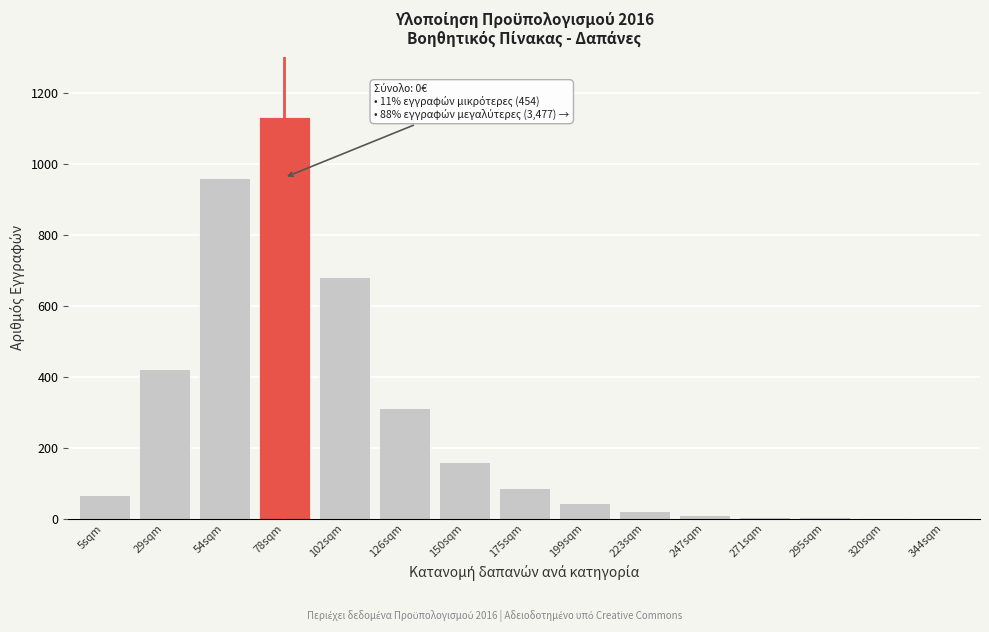

At which label is the value closest to 565?

102sqm